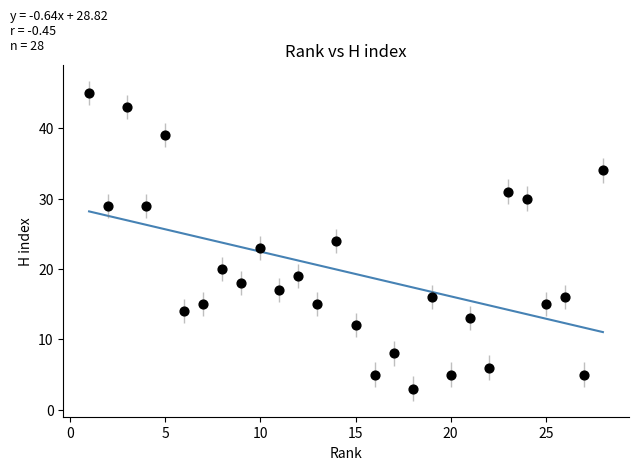

What is the range of Y values (max minus min)?

42